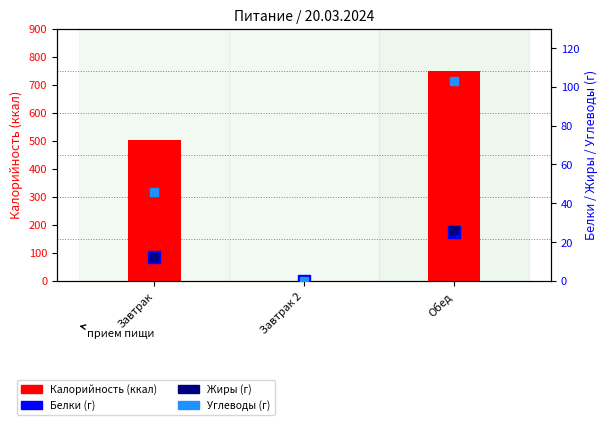

Which series changed the most between Завтрак and Завтрак 2?

Калорийность